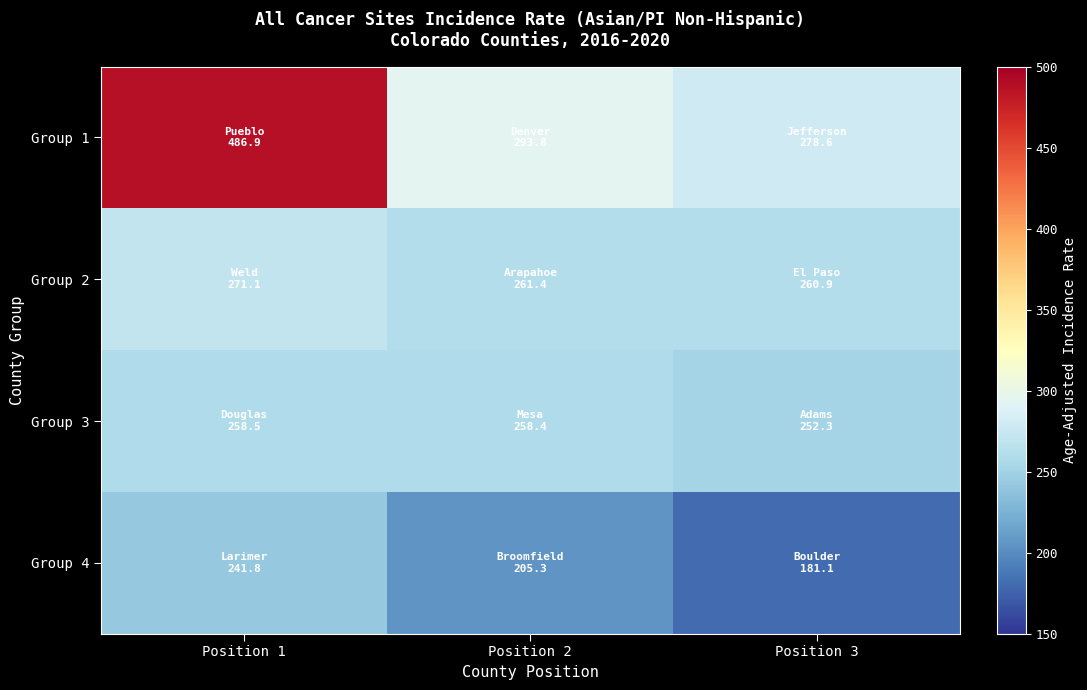

Reading right to left, list all the values displayed in this chart.

Group 1: Position 3=278.6	Position 2=293.8	Position 1=486.9
Group 2: Position 3=260.9	Position 2=261.4	Position 1=271.1
Group 3: Position 3=252.3	Position 2=258.4	Position 1=258.5
Group 4: Position 3=181.1	Position 2=205.3	Position 1=241.8